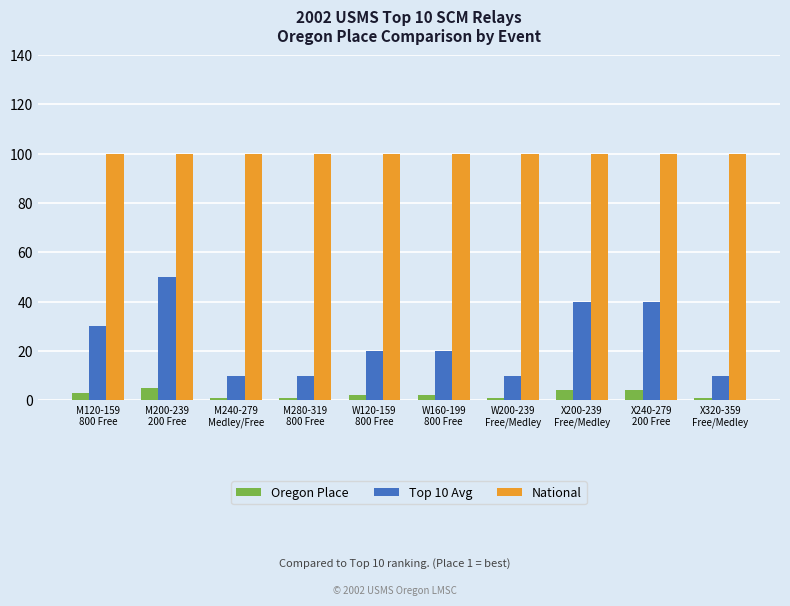

What is the average value of the Oregon Place series?

2